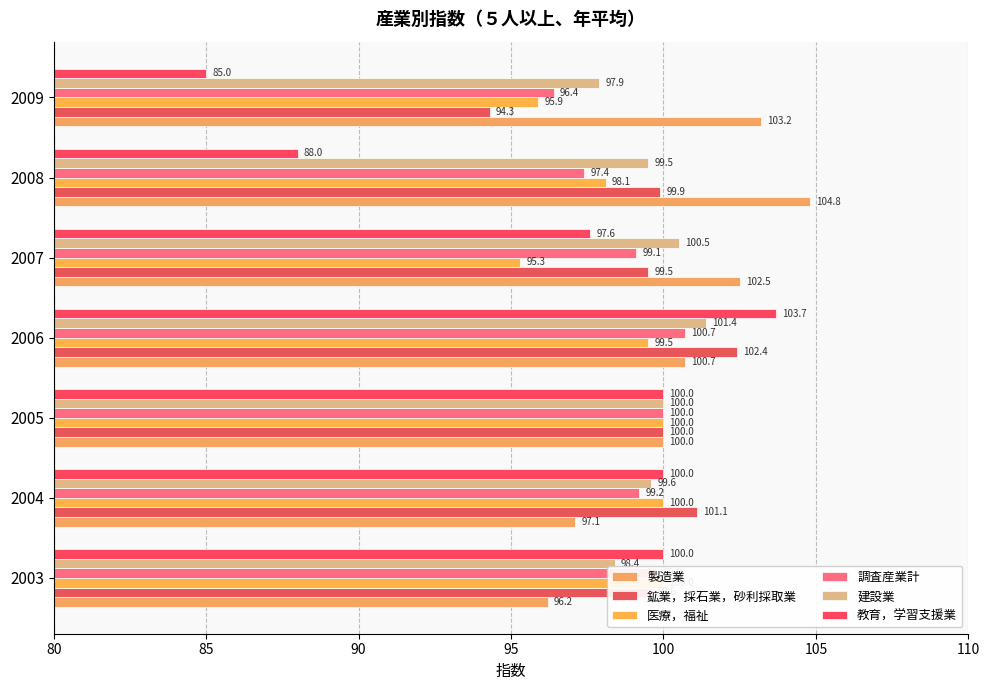

How many data points does each series have?

7